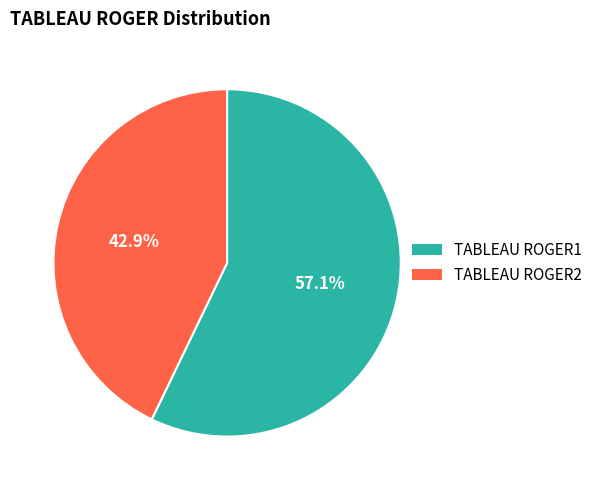

Is the sum of TABLEAU ROGER2 and TABLEAU ROGER1 greater than half?

Yes